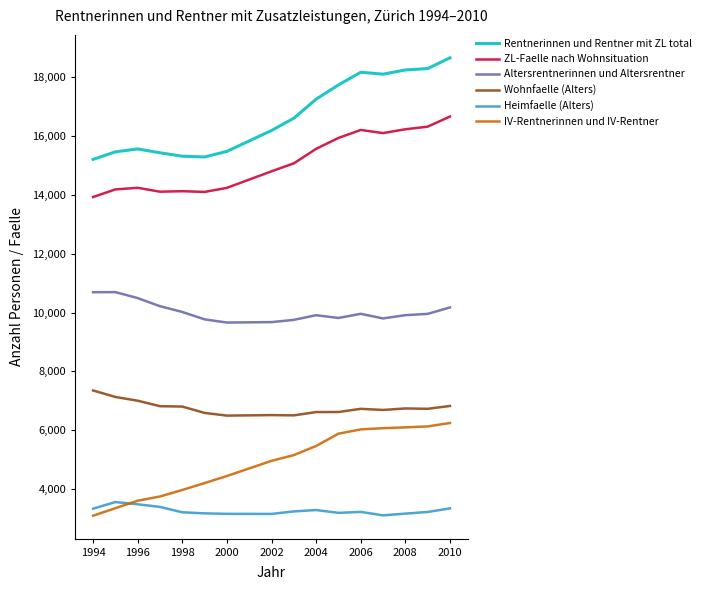

What is the minimum value shown in the chart?

3097